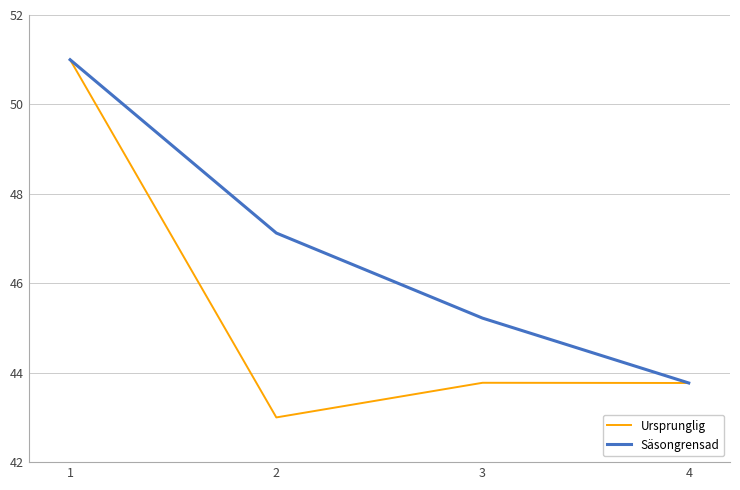

What is the sum of all Säsongrensad values?

187.1